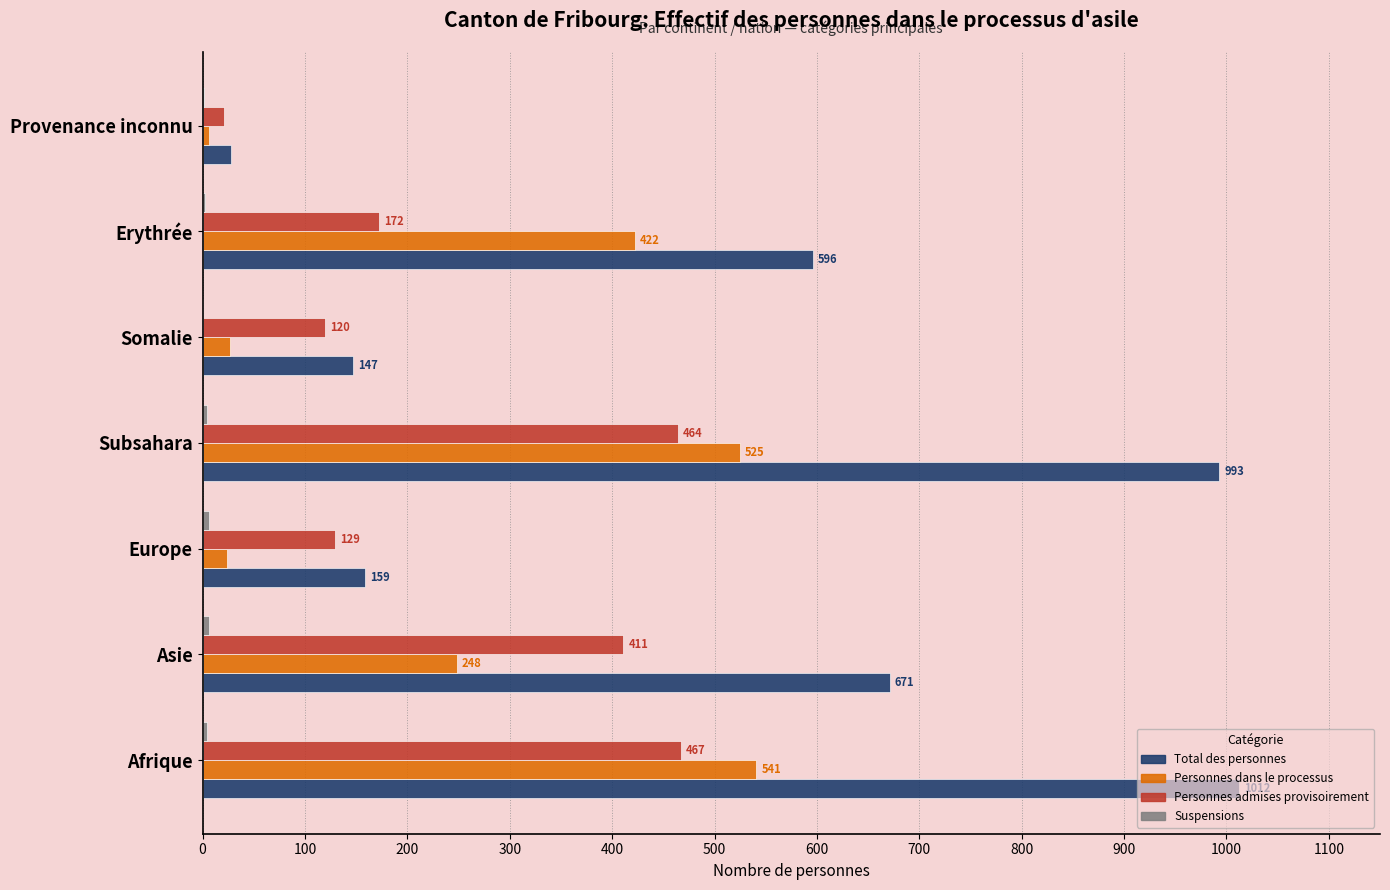

What is the approximate value of Personnes admises provisoirement at Erythrée, to the nearest 5?

170